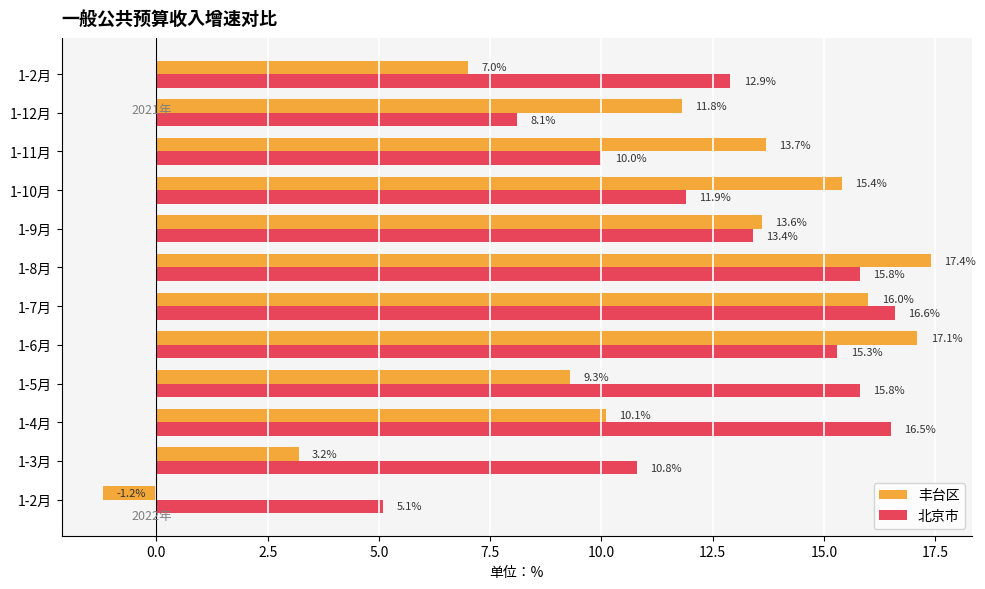

At how many categories does at least one series exceed 8?

11